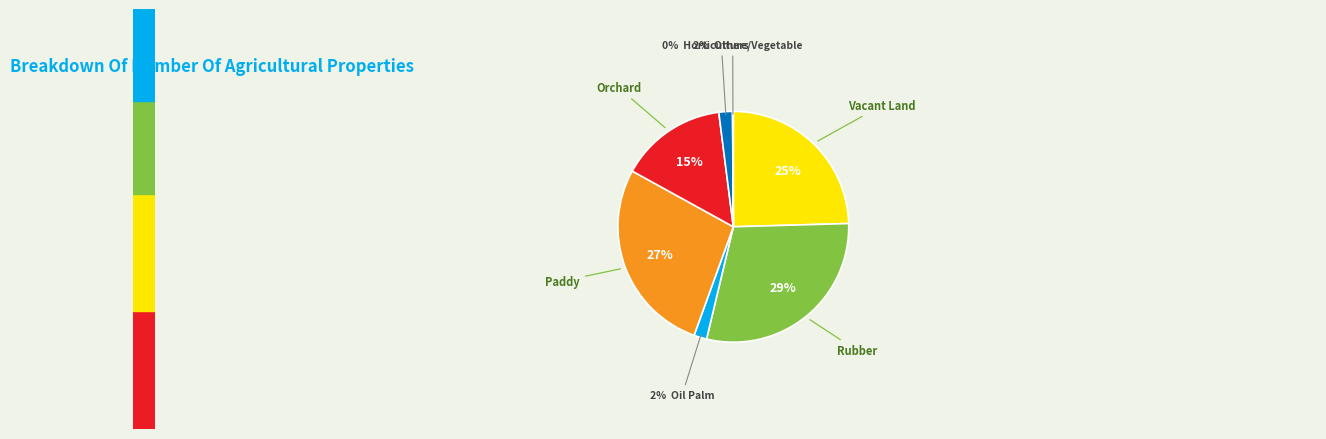

Is there a majority slice in this chart?

No